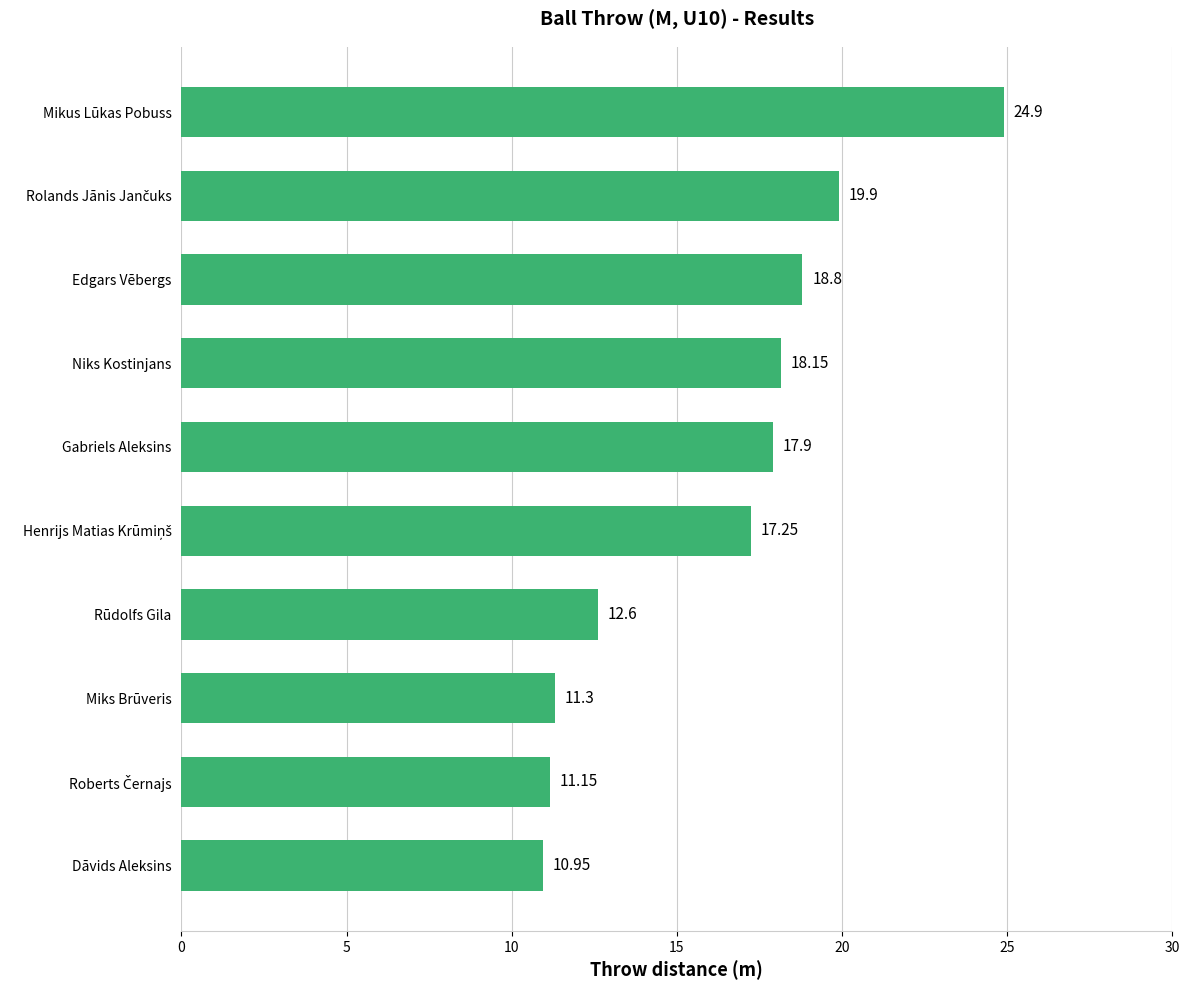

What is the label of the 7th bar from the top?

Rūdolfs Gila